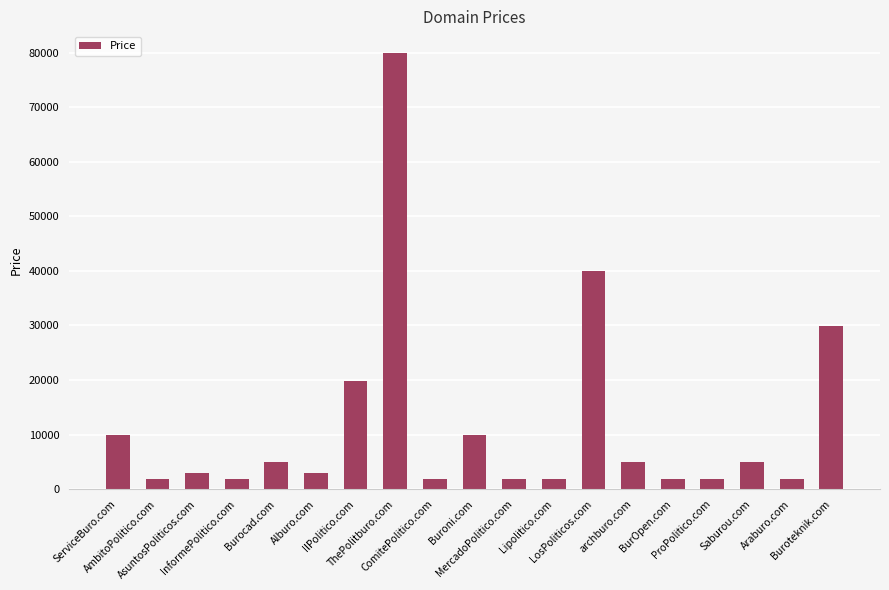

The chart shows a value of 1888 at Araburo.com. True or false?

True